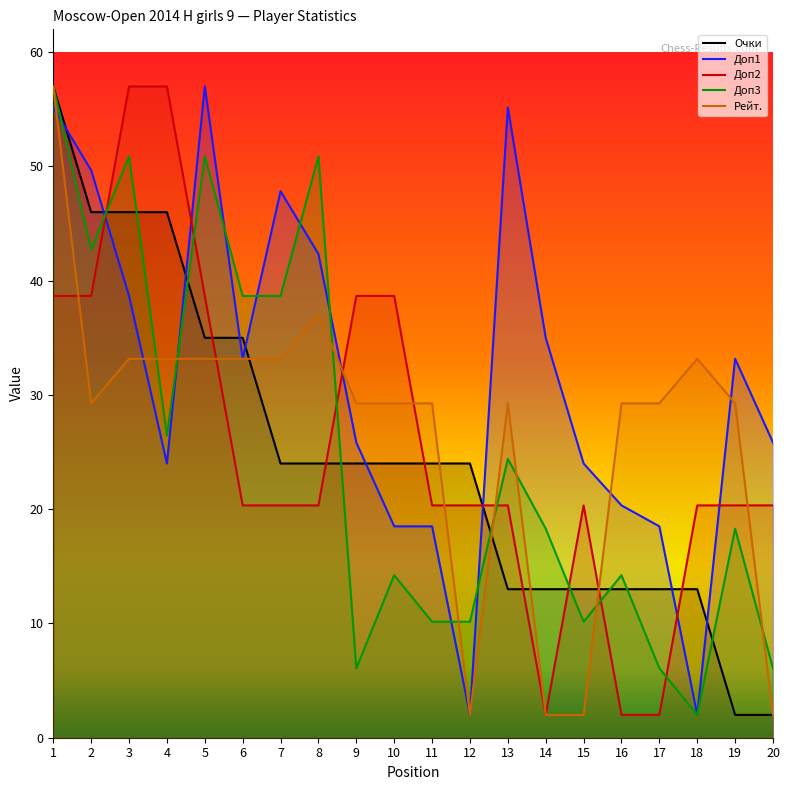

What are all the series names shown in the legend?

Очки, Доп1, Доп2, Доп3, Рейт.